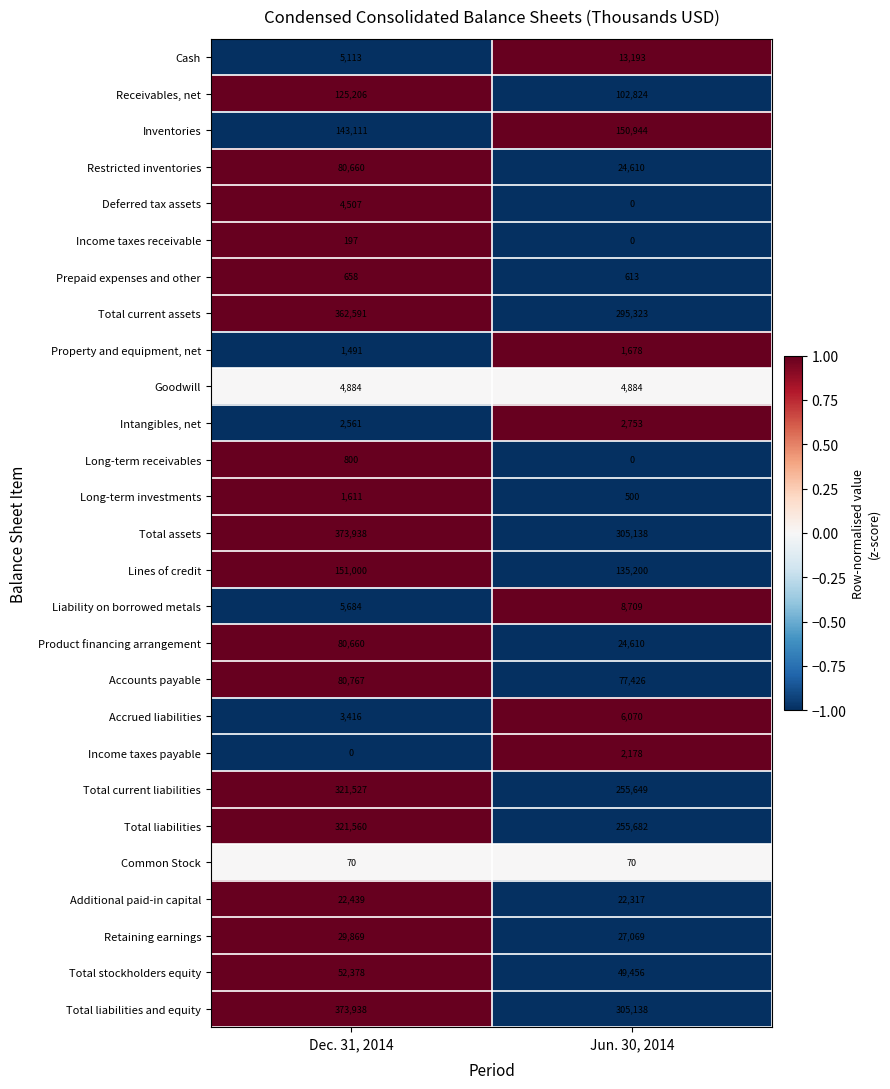

What is the maximum value shown in the chart?

373938